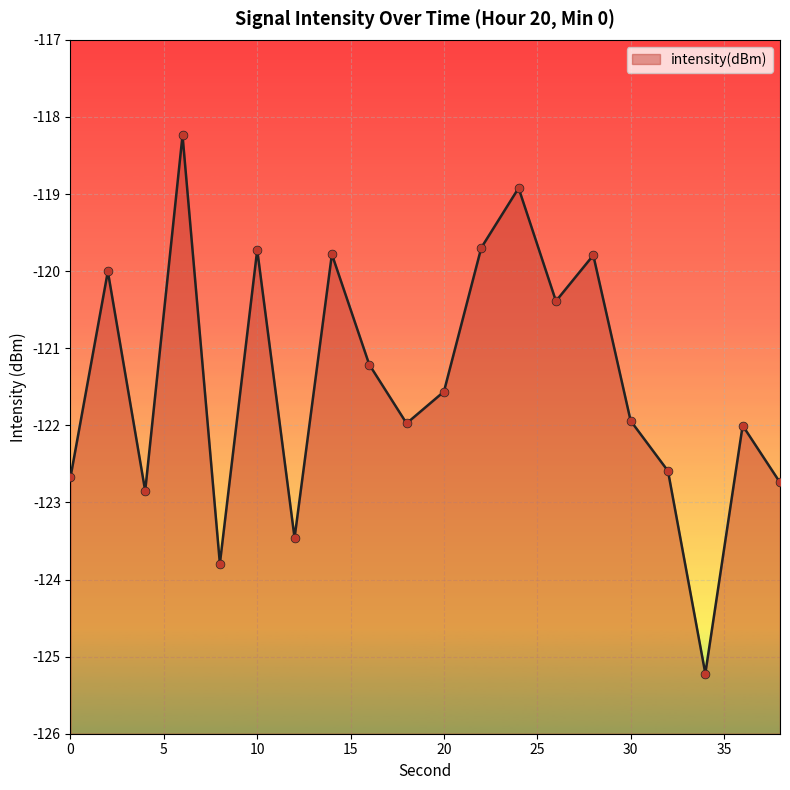

What is the change in value from 8 to 10?

+4.1